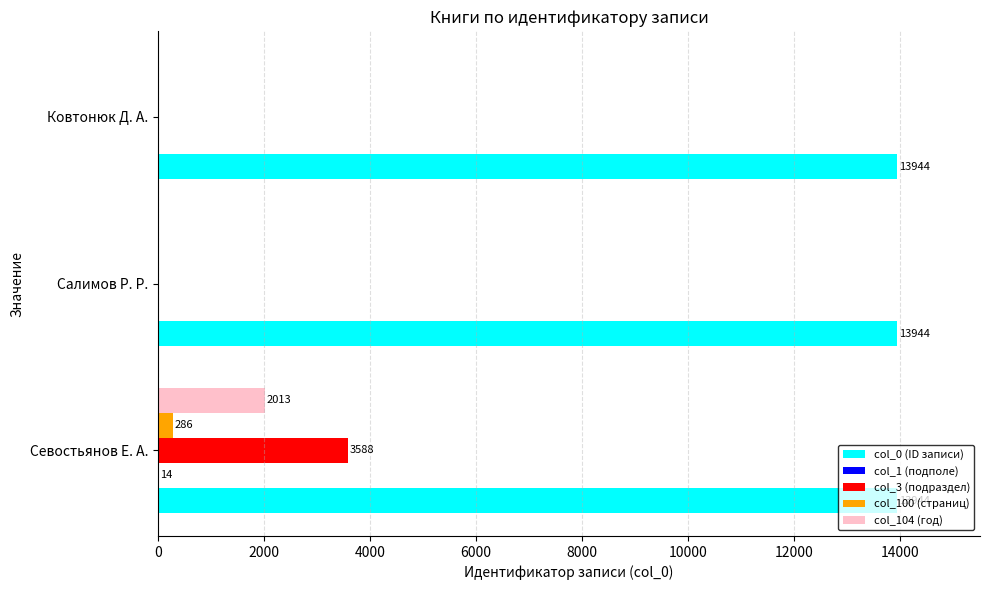

What is the greatest value displayed?

13944